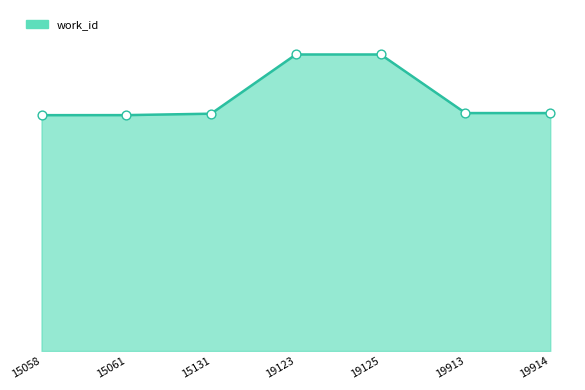

Is this an area chart (filled region under the line)?

Yes